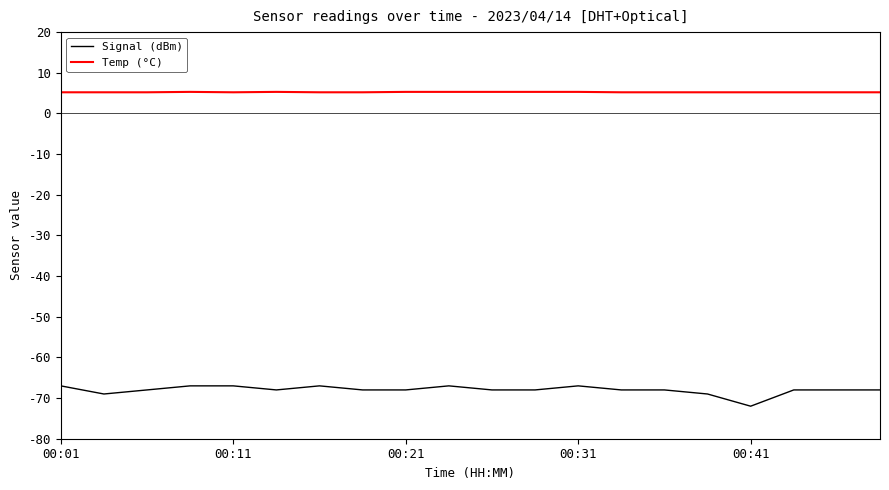

True or false: Temp (°C) and Signal (dBm) intersect in this chart.

False